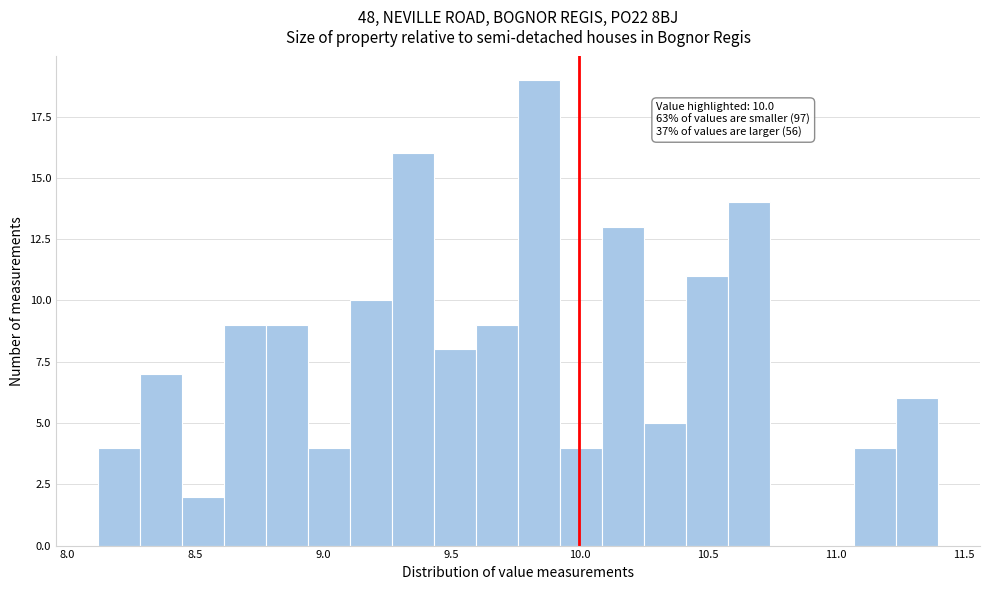

Read against the x-axis, roughly where is the centre of the tallest bar?

9.85